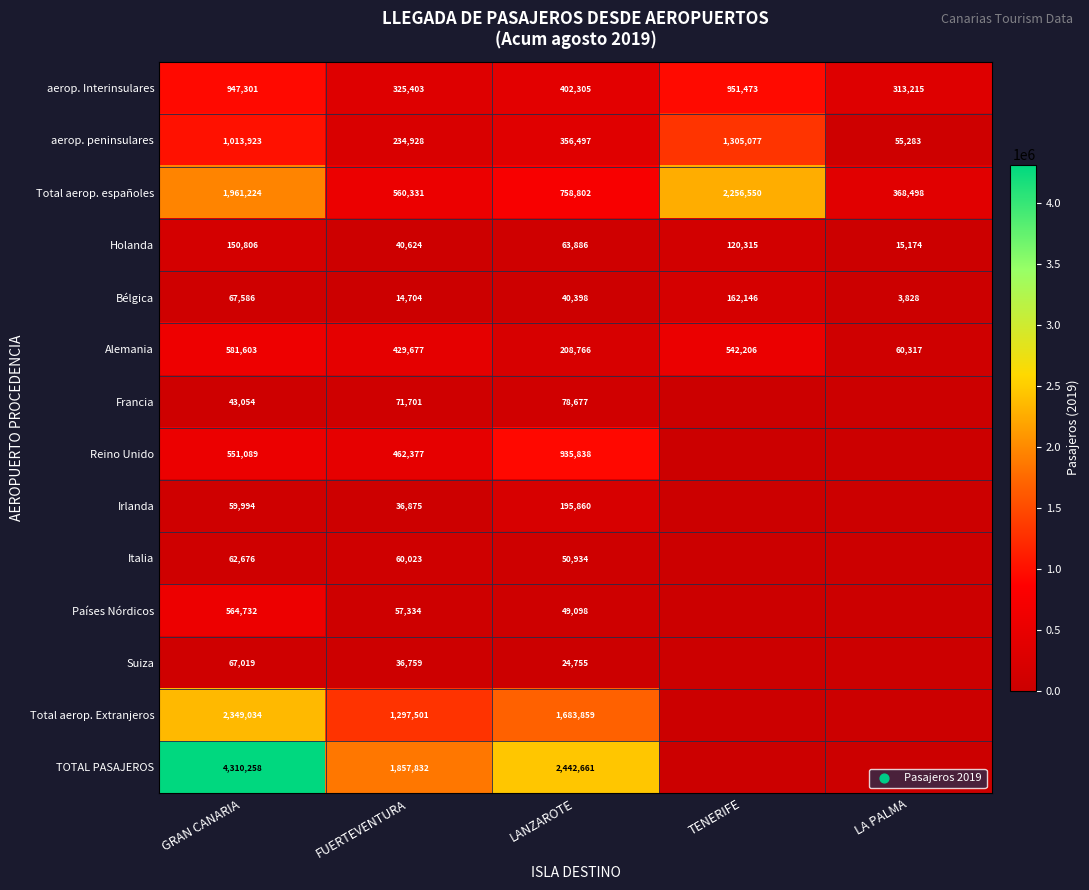

Is it true that aerop. Interinsulares equals 313215 at LA PALMA?

True